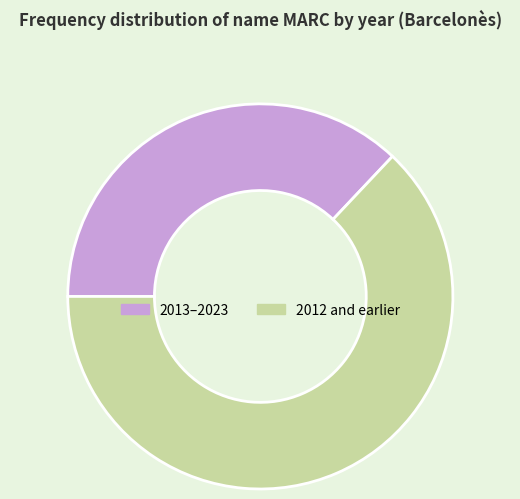

Between 2012 and earlier and 2013–2023, which is larger?

2012 and earlier